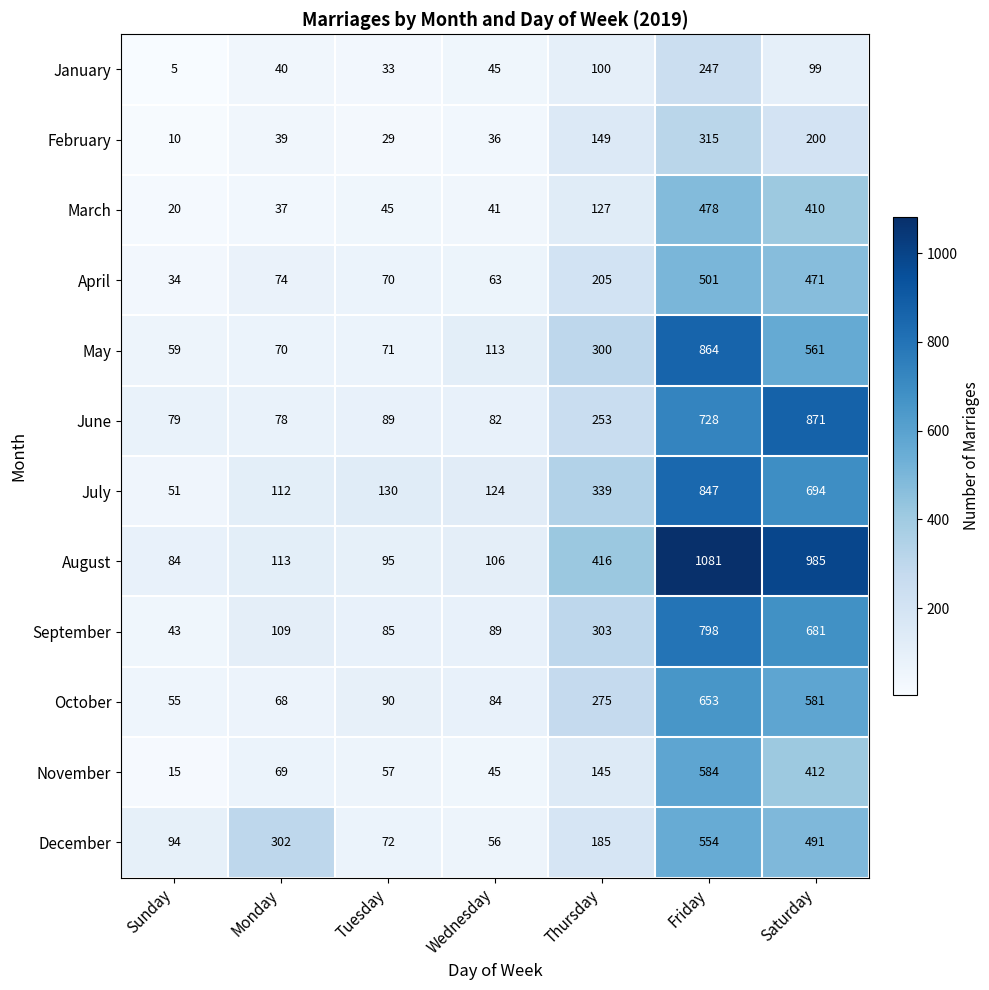

What is the spread (max minus min) of values at Saturday?

886